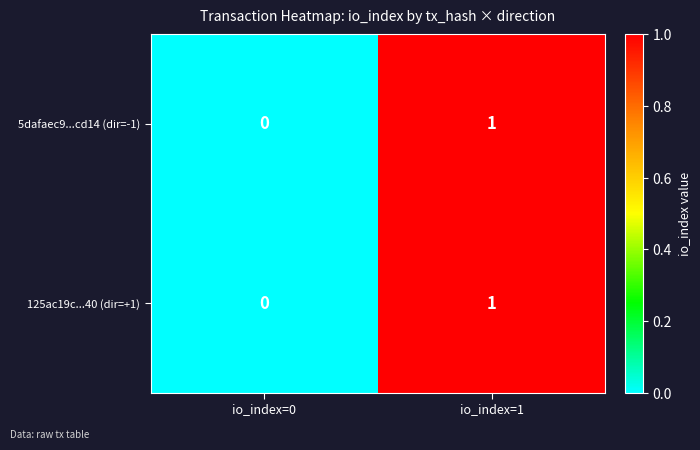

True or false: 125ac19c...40 (dir=+1) has a value of 0 at io_index=0.

True